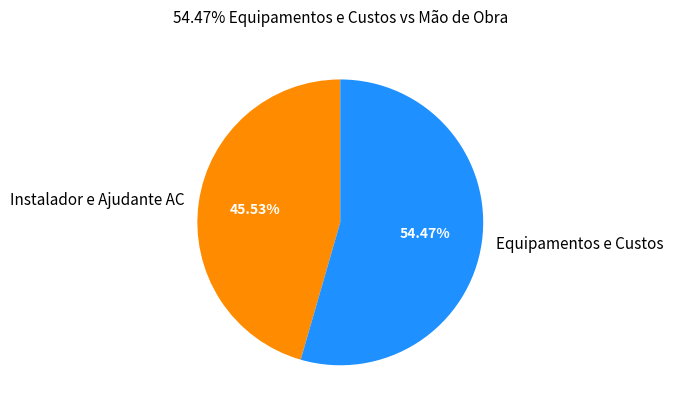

To the nearest percent, what is the average slice percentage?

50%